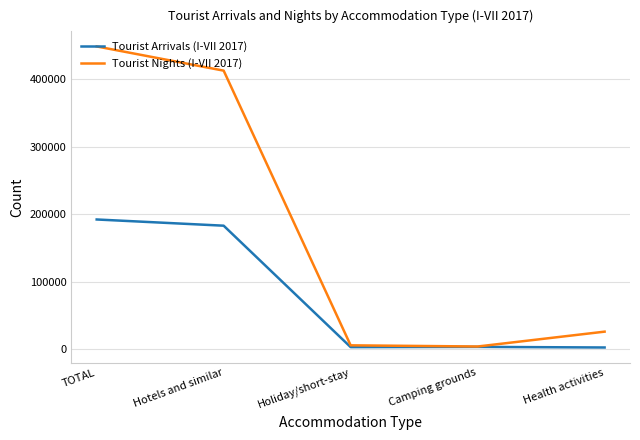

What is the sum of the Tourist Arrivals (I-VII 2017) values at Holiday/short-stay and TOTAL?

195175